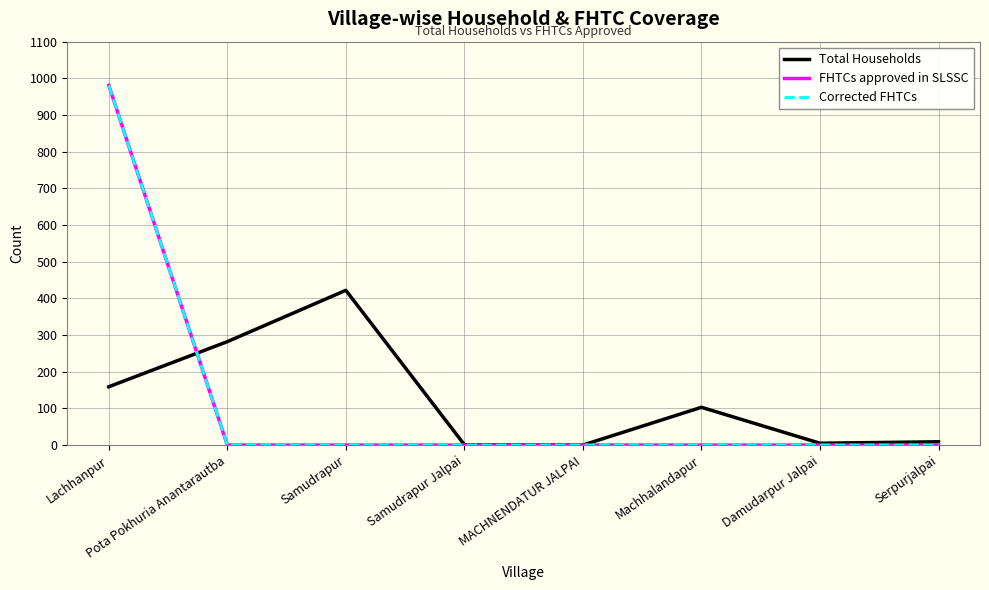

How many times do FHTCs approved in SLSSC and Total Households cross each other?

1